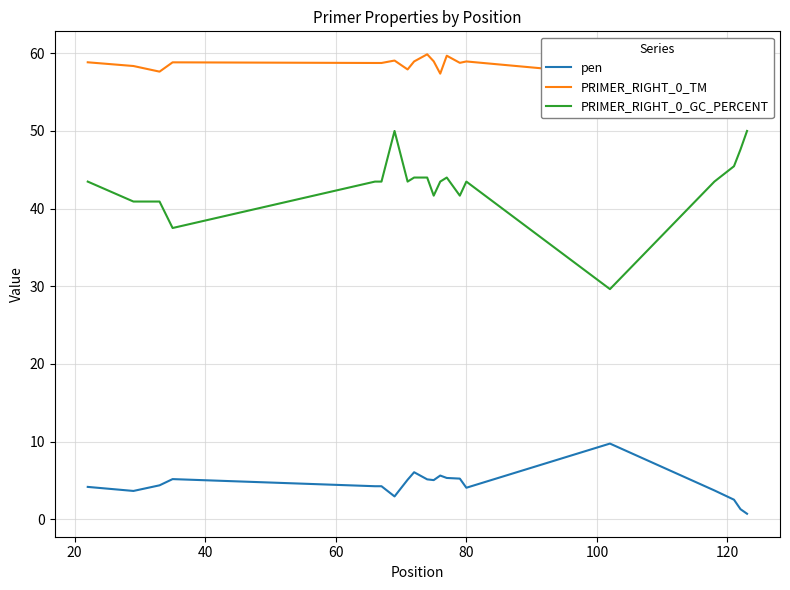

What is the minimum value shown in the chart?

0.7